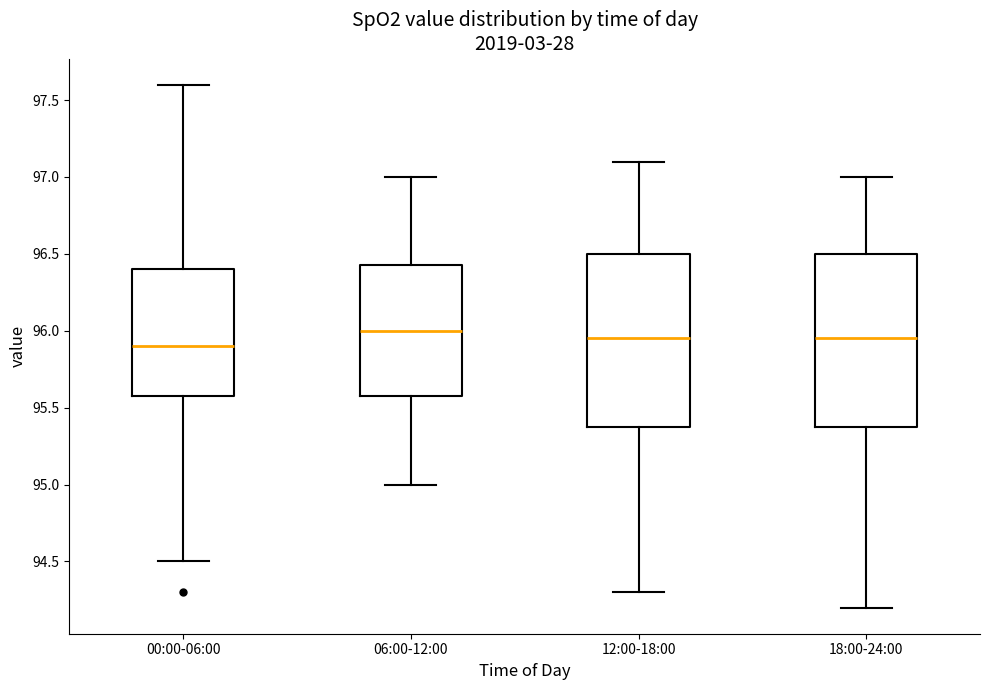

Where does the median line of the box for 18:00-24:00 sit on the y-axis? The values are not printed on the chart, so give them approximately, as read against the axis.

95.95